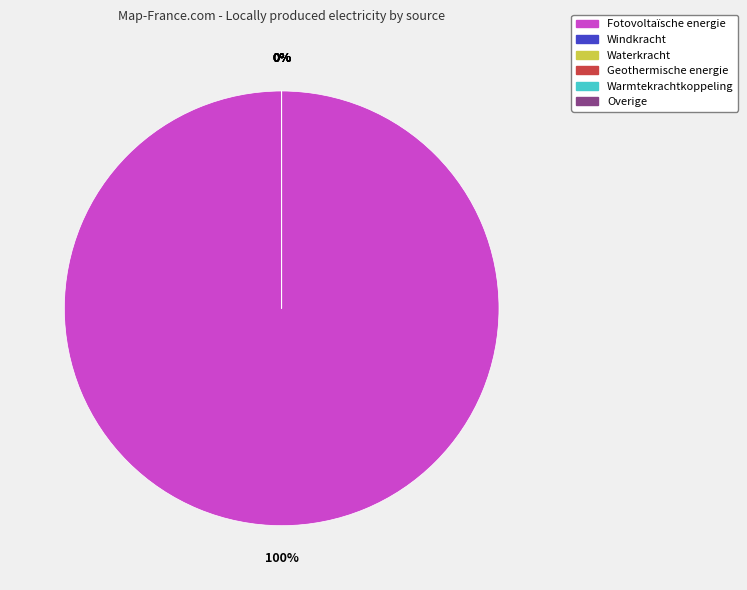

Which slice is the largest?

Fotovoltaïsche energie